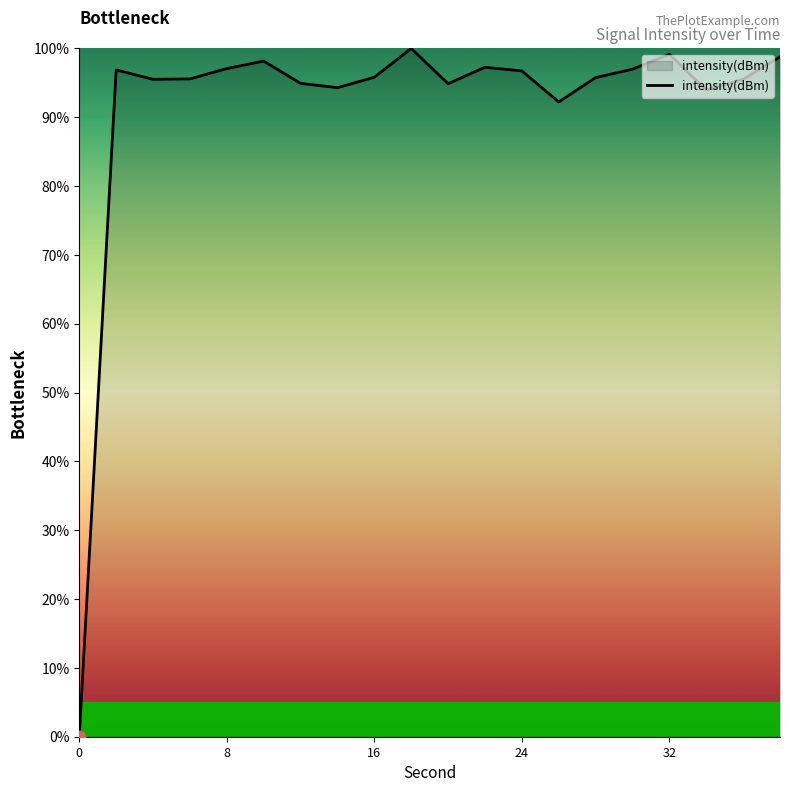

What is the difference between the maximum and minimum values?

100.0